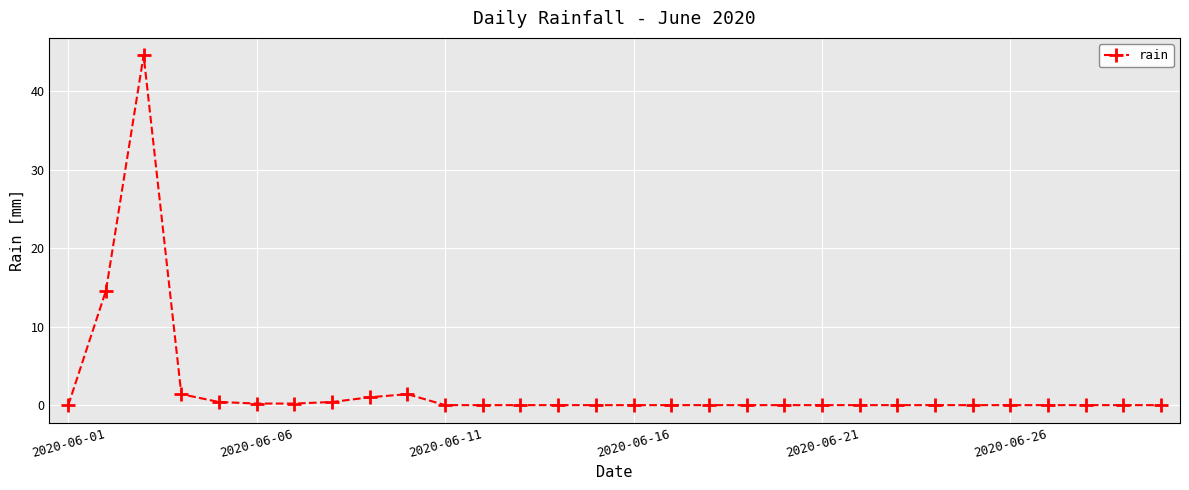

What is the greatest value displayed?

44.6